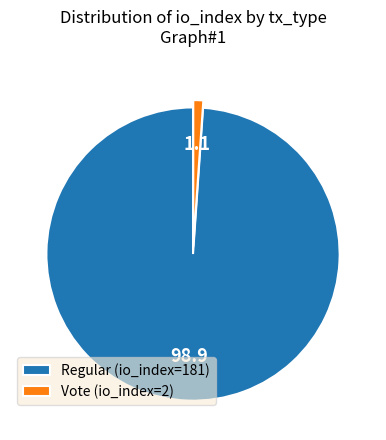

Count the number of slices in the pie.

2